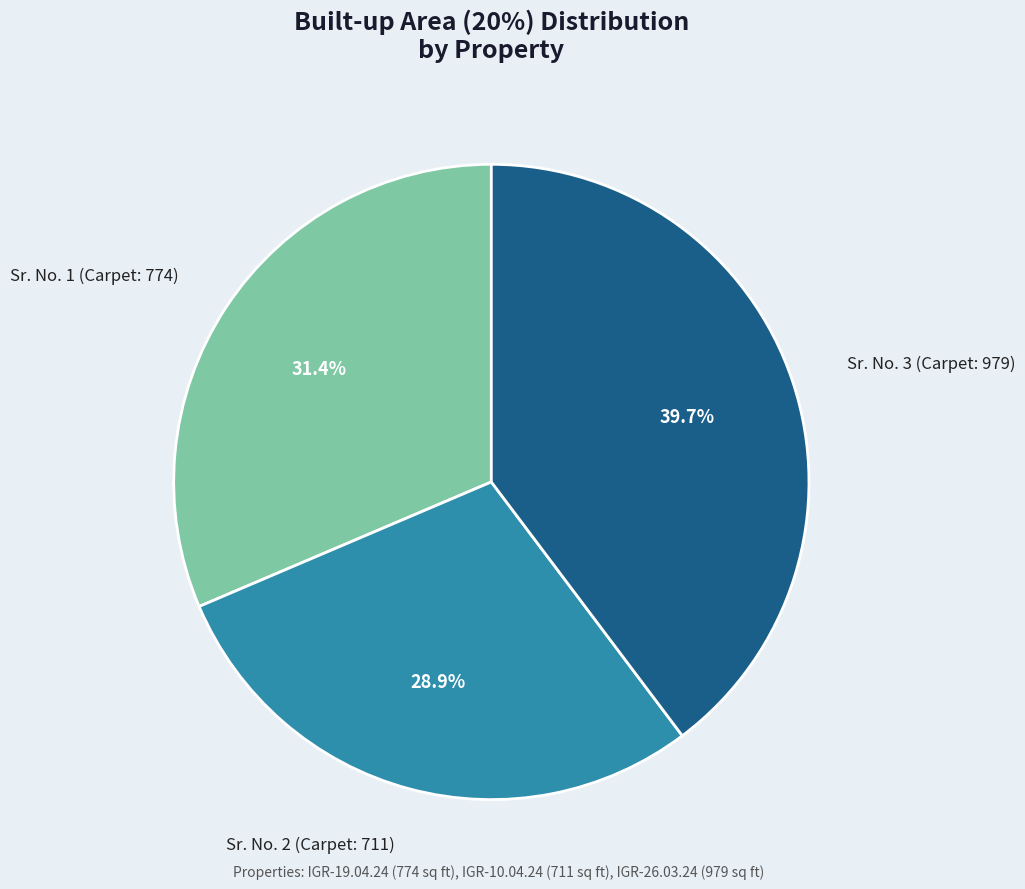

How many slices are in this pie chart?

3